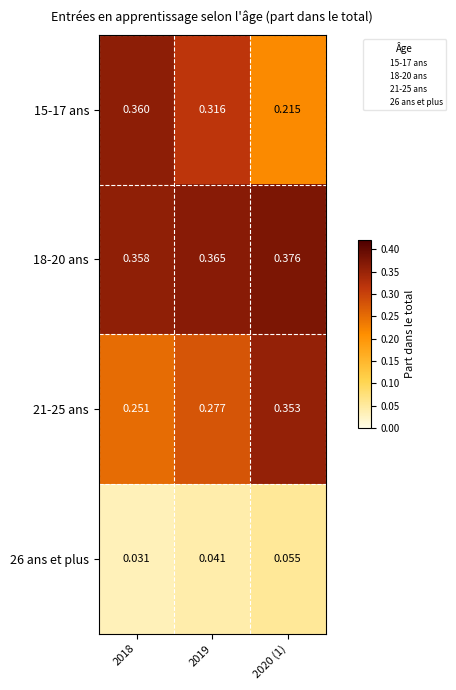

Is the value of 15-17 ans at 2020 (1) greater than the value of 26 ans et plus at 2019?

Yes